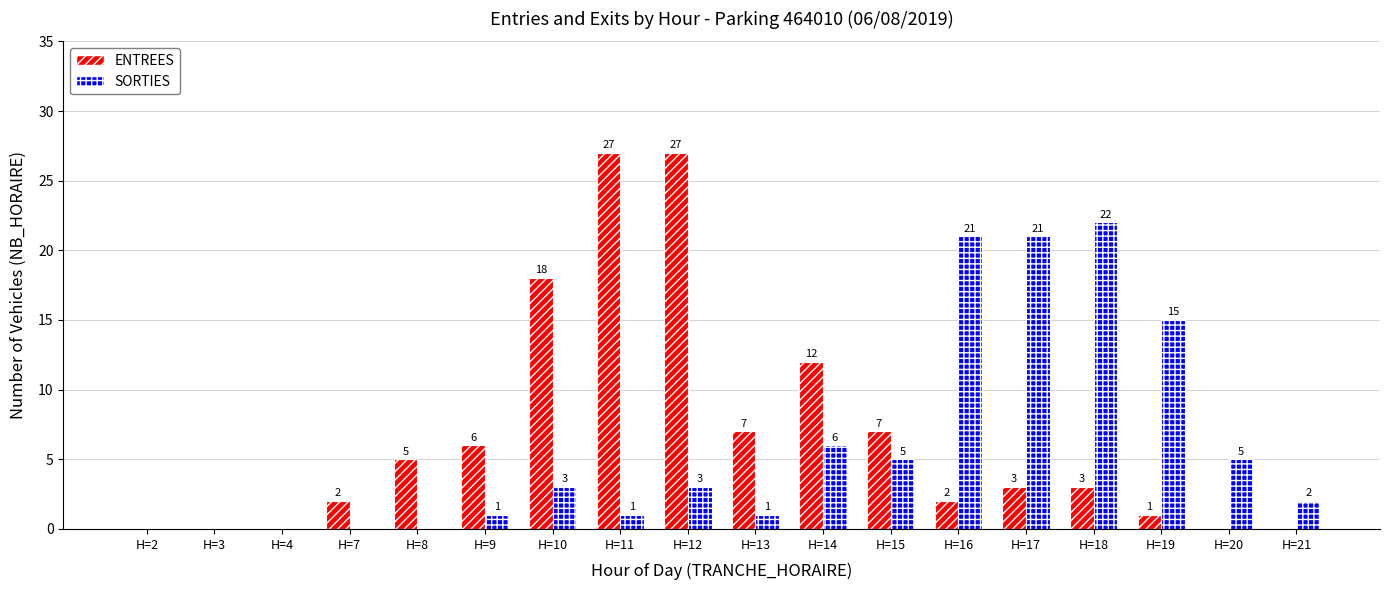

What is the sum of the SORTIES values at H=18 and H=7?

22